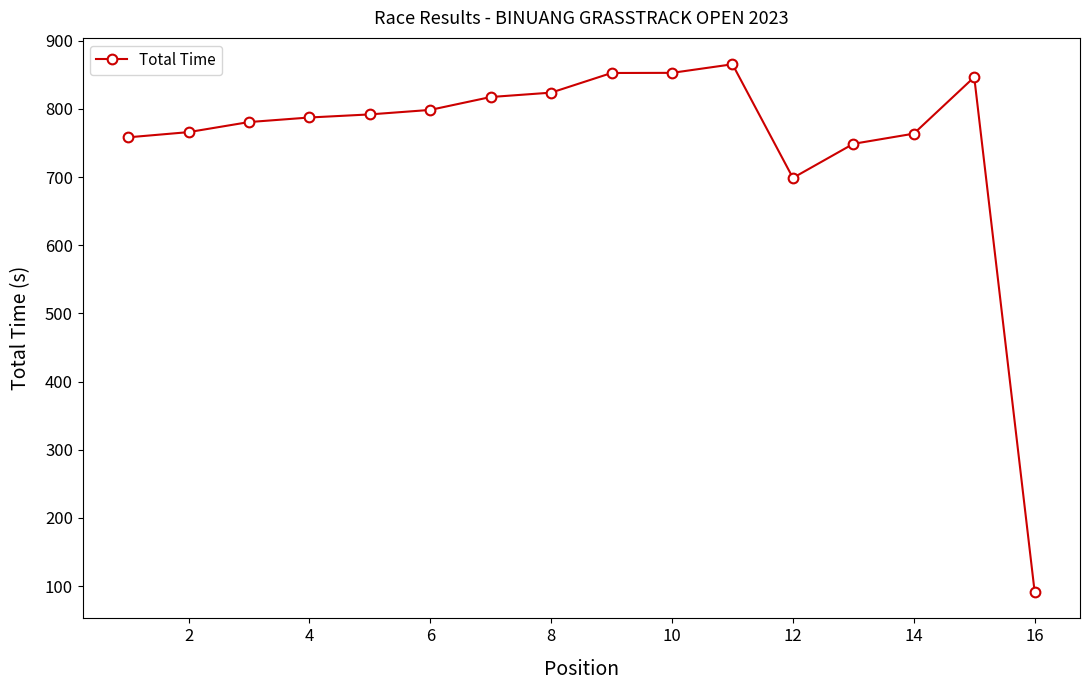

What is the smallest value displayed?

91.3